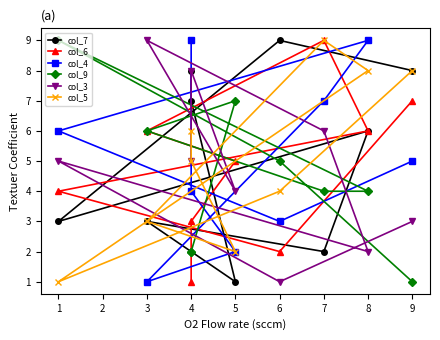

Which series ends up on top after the final intersection of col_7 and col_6?

col_7